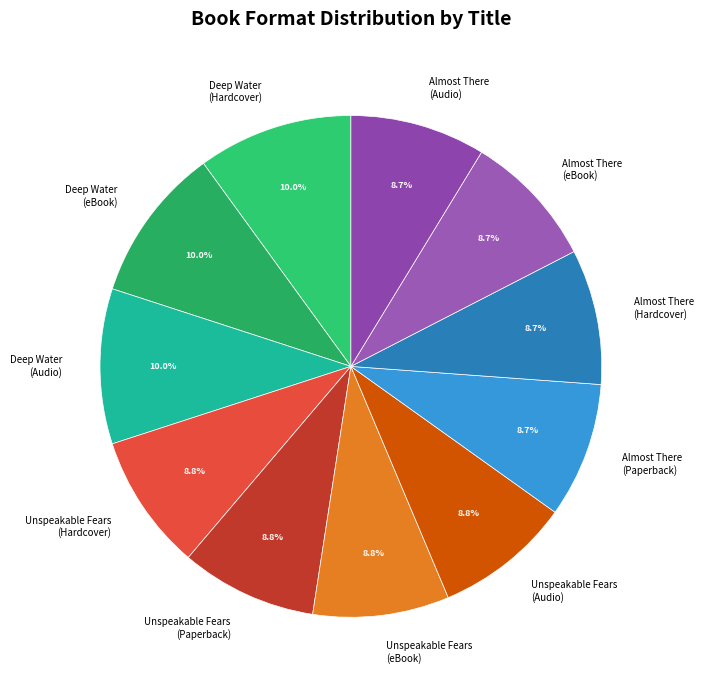

Do Almost There (Paperback) and Almost There (Hardcover) together represent more than half of the pie?

No